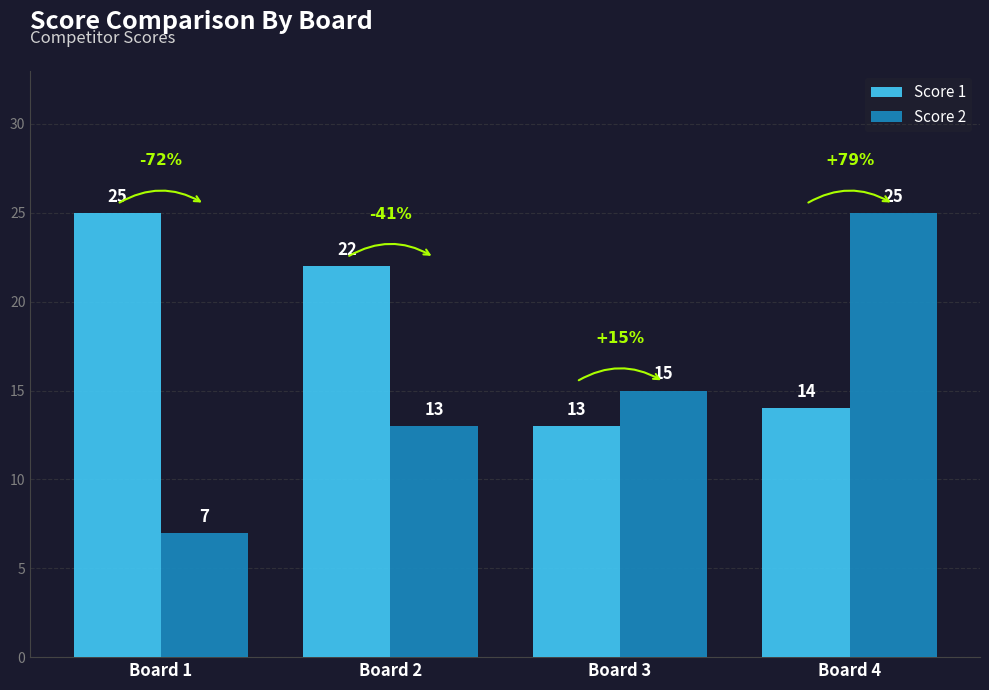

Rank the categories by Score 2 value from lowest to highest.

Board 1, Board 2, Board 3, Board 4